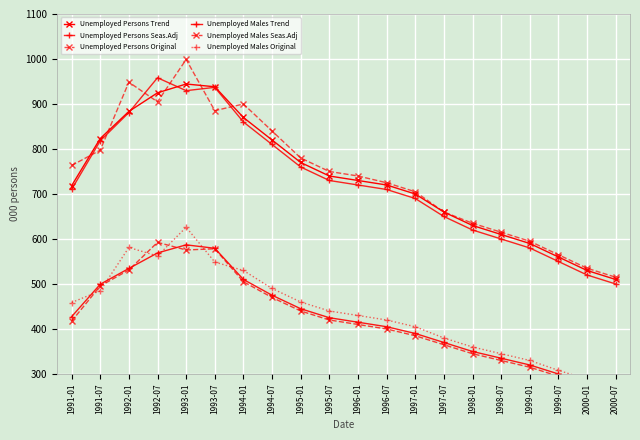

At which category does the chart reach its peak across all series?

1993-01